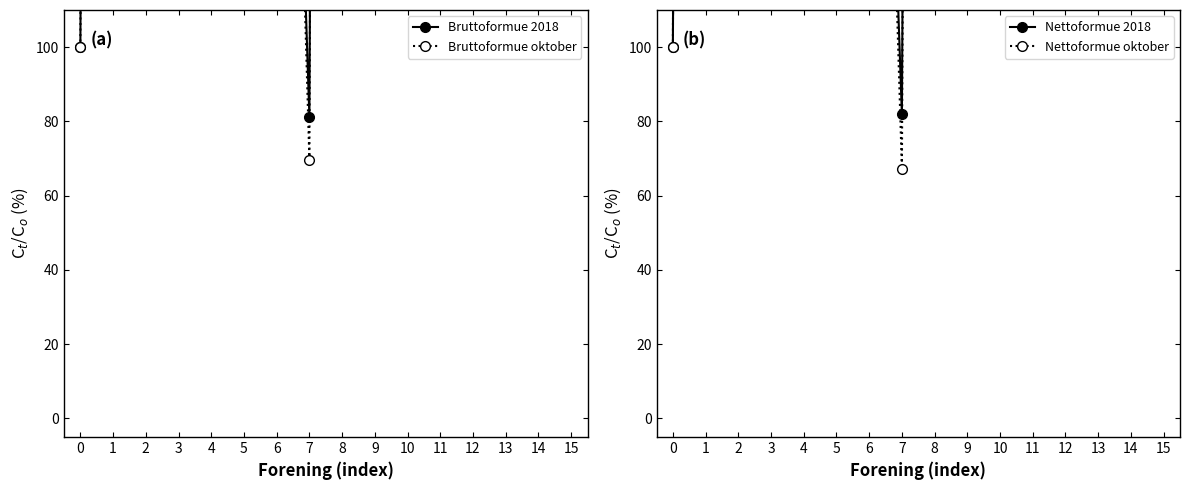

At which category does Nettoformue 2018 reach its first local valley?

2